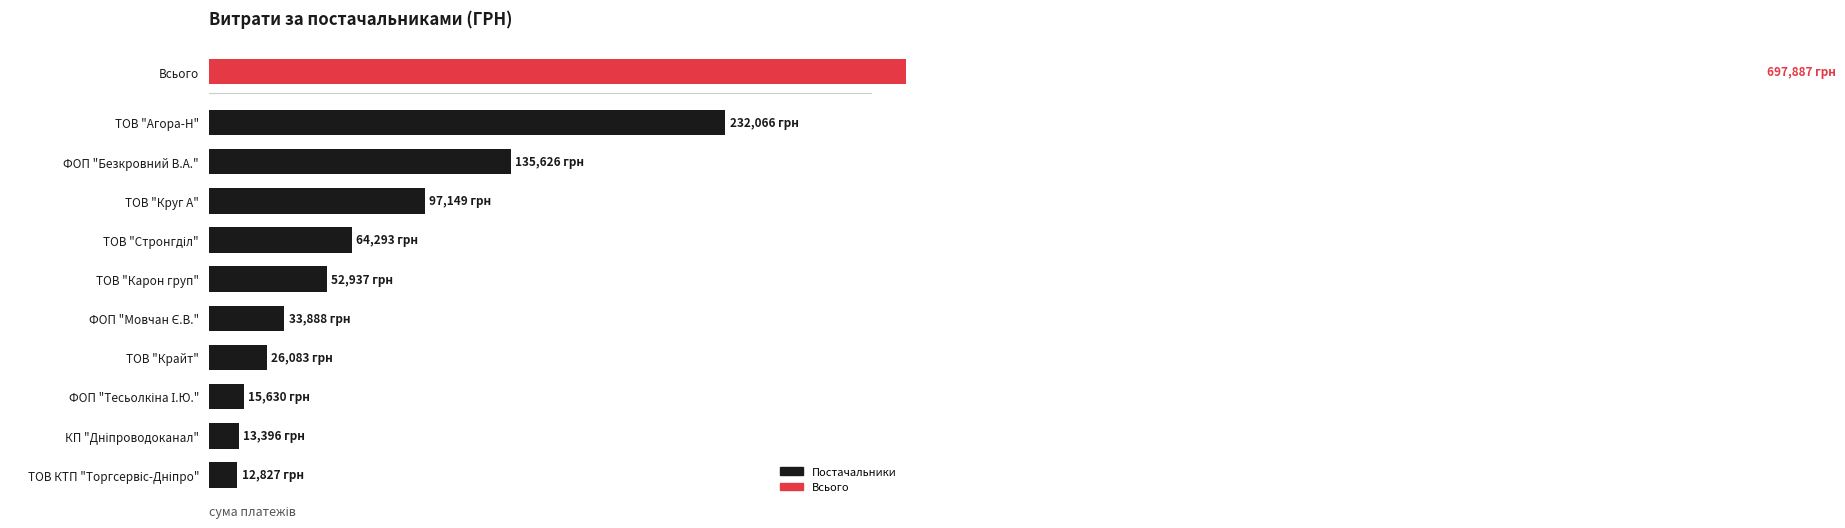

How many data points does each series have?

10